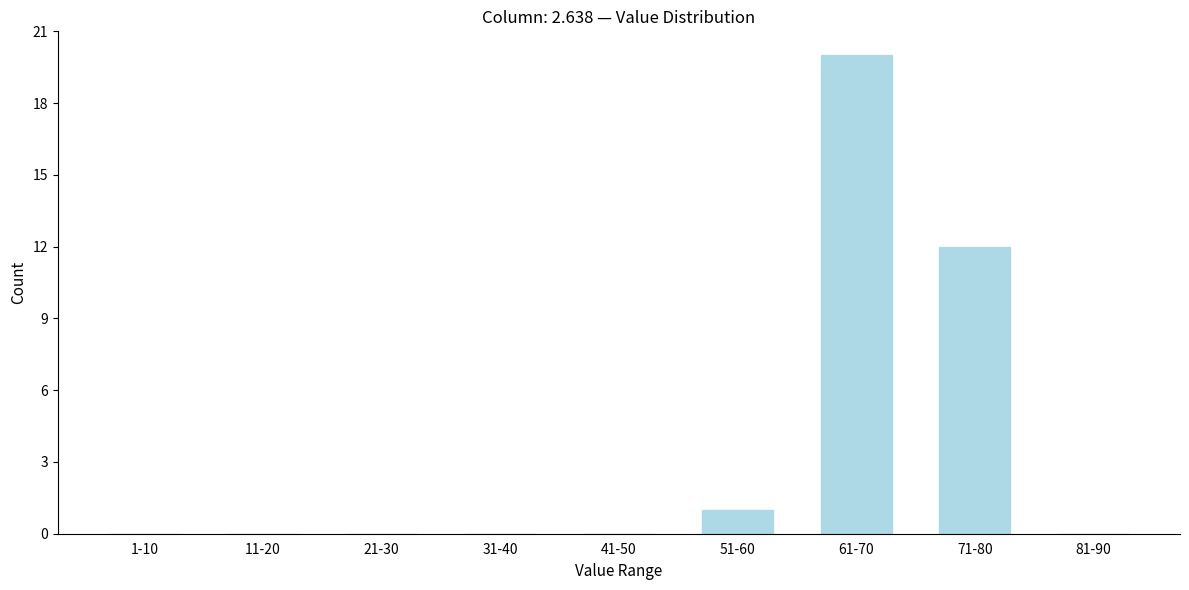

Reading right to left, list all the values displayed in this chart.

81-90=0	71-80=12	61-70=20	51-60=1	41-50=0	31-40=0	21-30=0	11-20=0	1-10=0